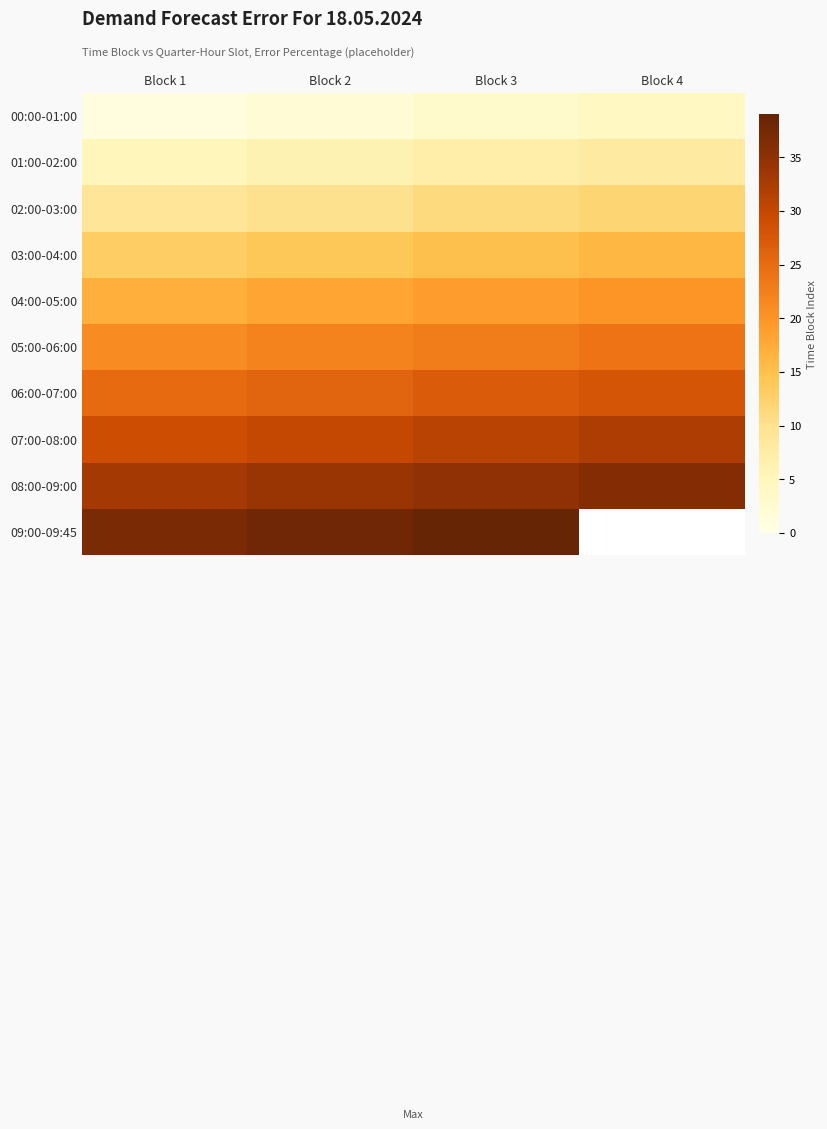

What is the spread (max minus min) of values at Block 3?

36.0